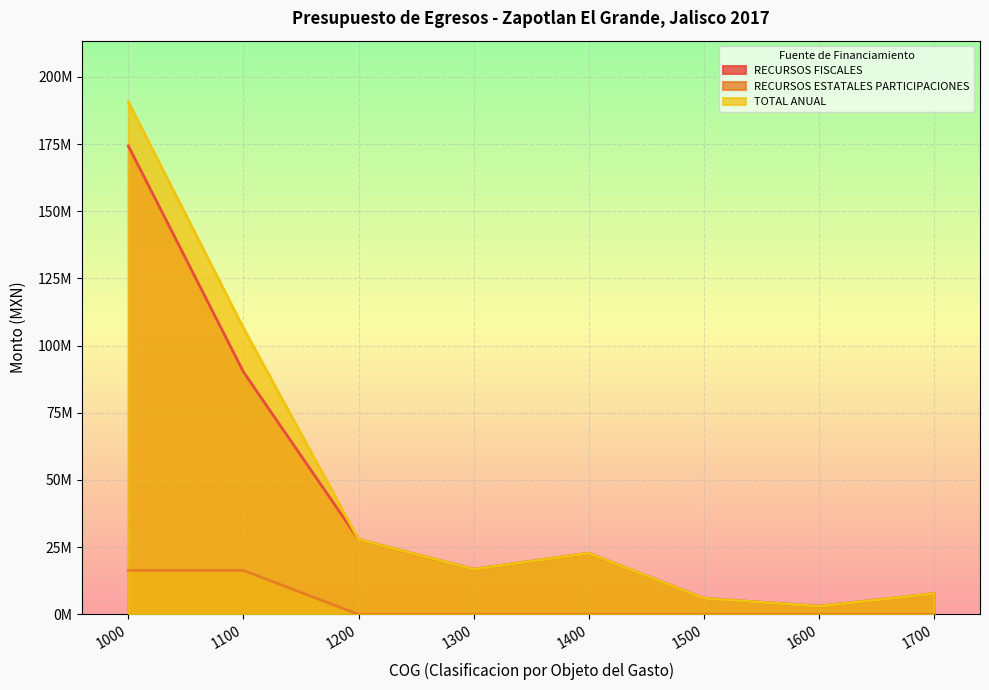

The RECURSOS ESTATALES PARTICIPACIONES series shows -8677776 at 1600. True or false?

False